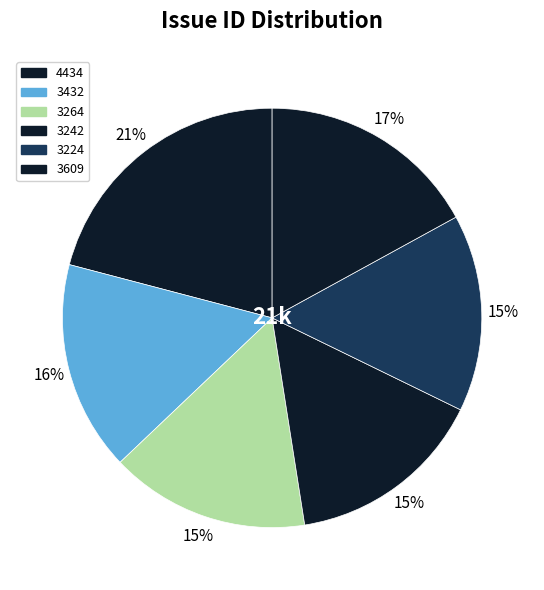

To the nearest percent, what is the combined percentage of 4434 and 3609?

33%